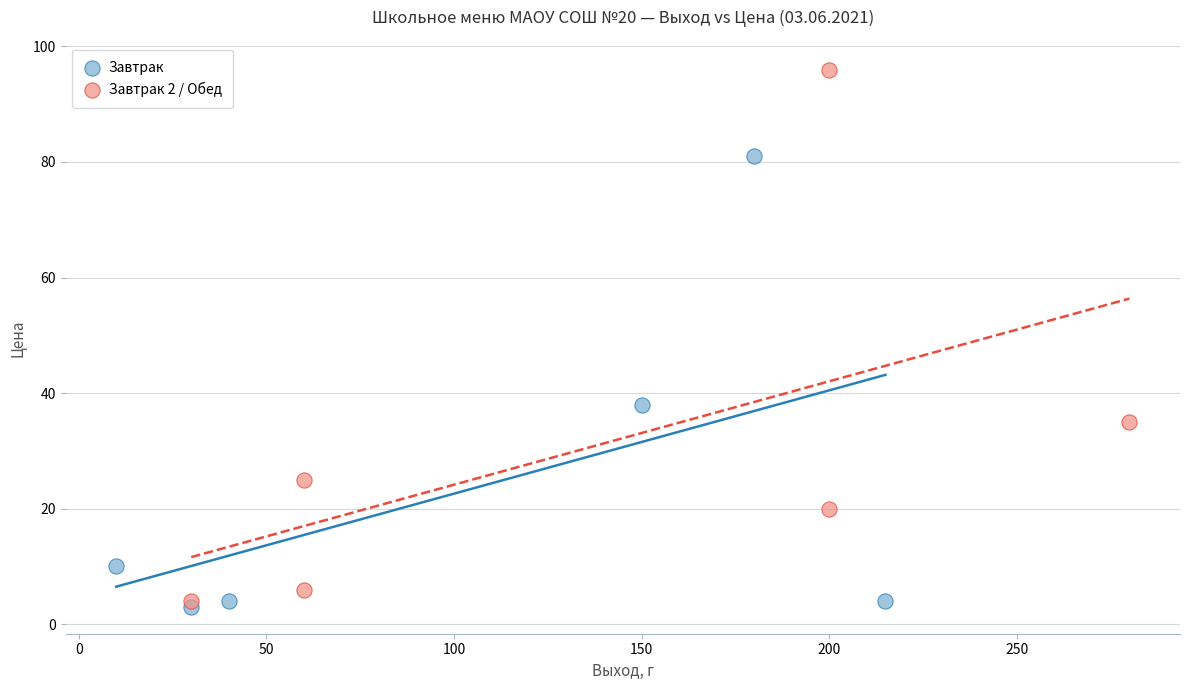

Which series reaches the maximum Y coordinate?

Завтрак 2 / Обед